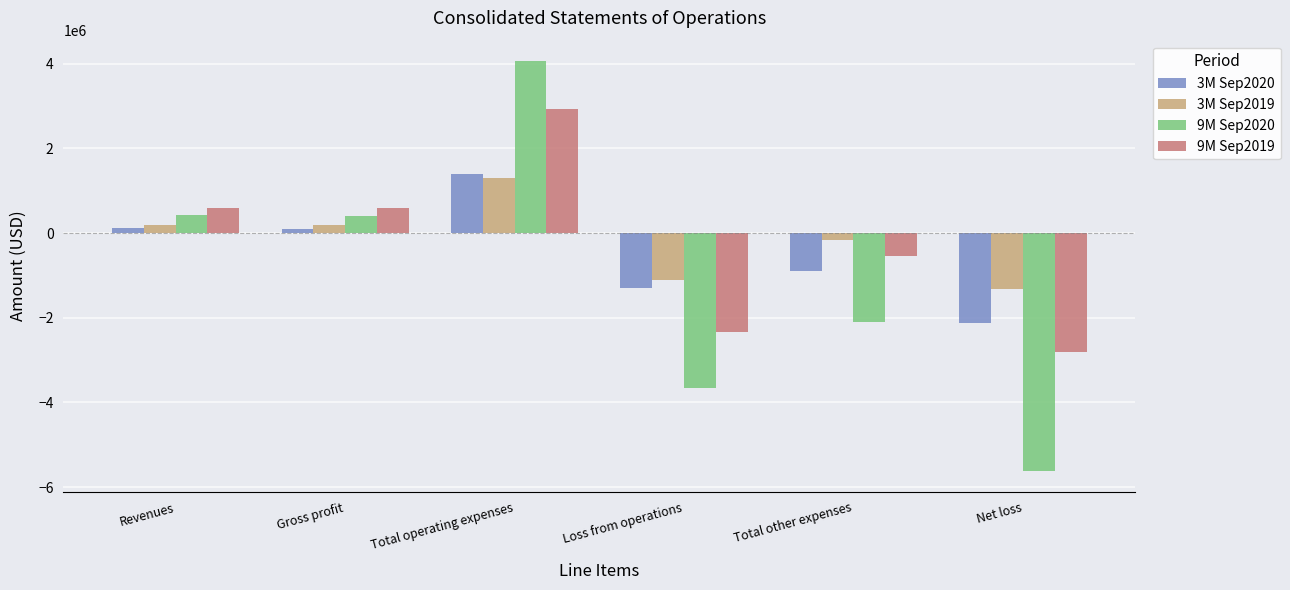

The value of 3M Sep2019 at Total other expenses is -165508. True or false?

True